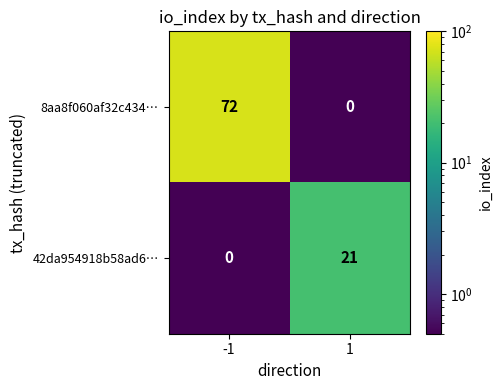

What is the maximum value shown in the chart?

72